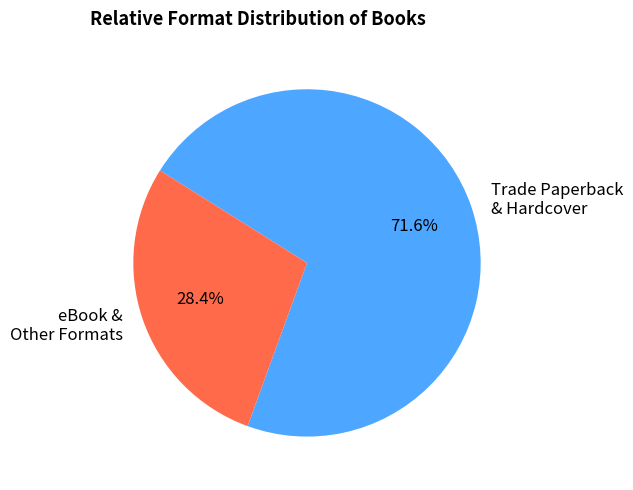

Is there any slice that represents more than half of the pie?

Yes